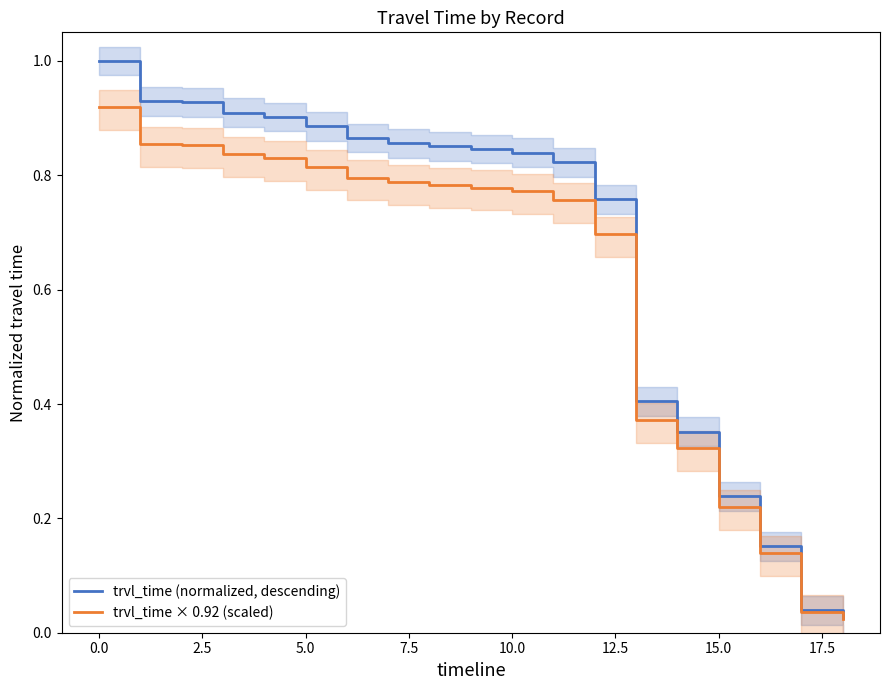

Does the chart display data point markers on the line(s)?

No